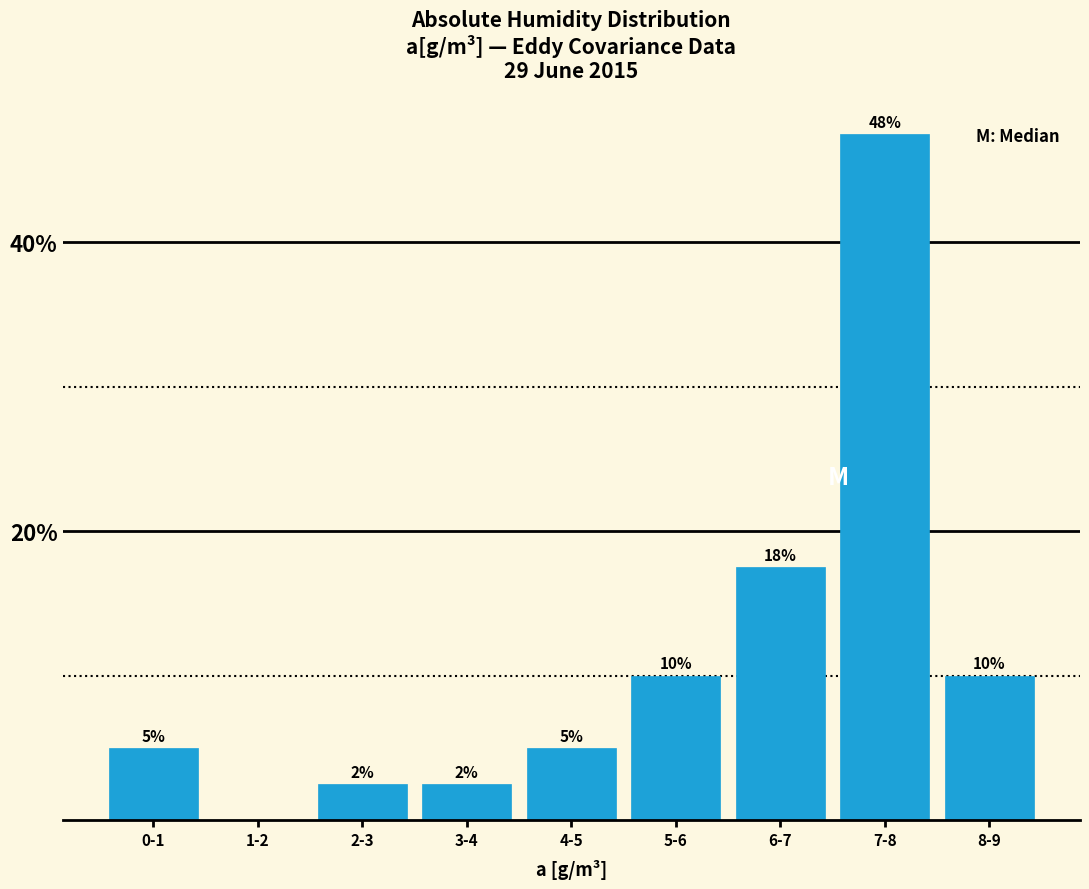

Between 1-2 and 8-9, which is larger?

8-9